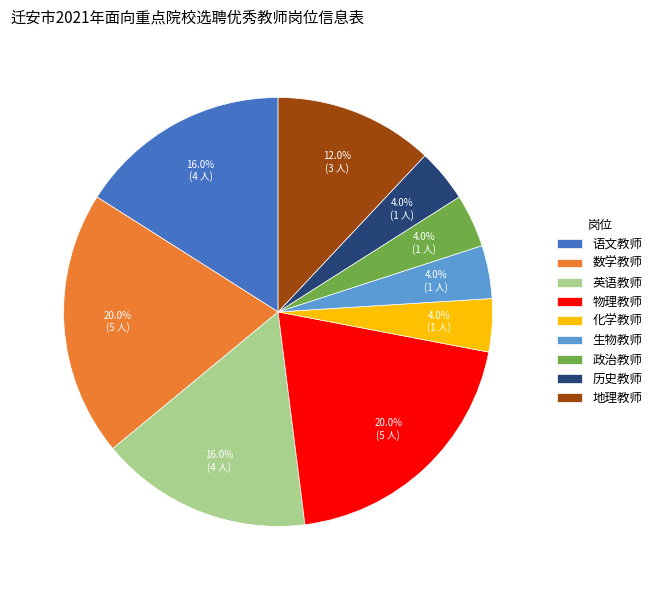

What percentage is NOT represented by 物理教师?

80.0%